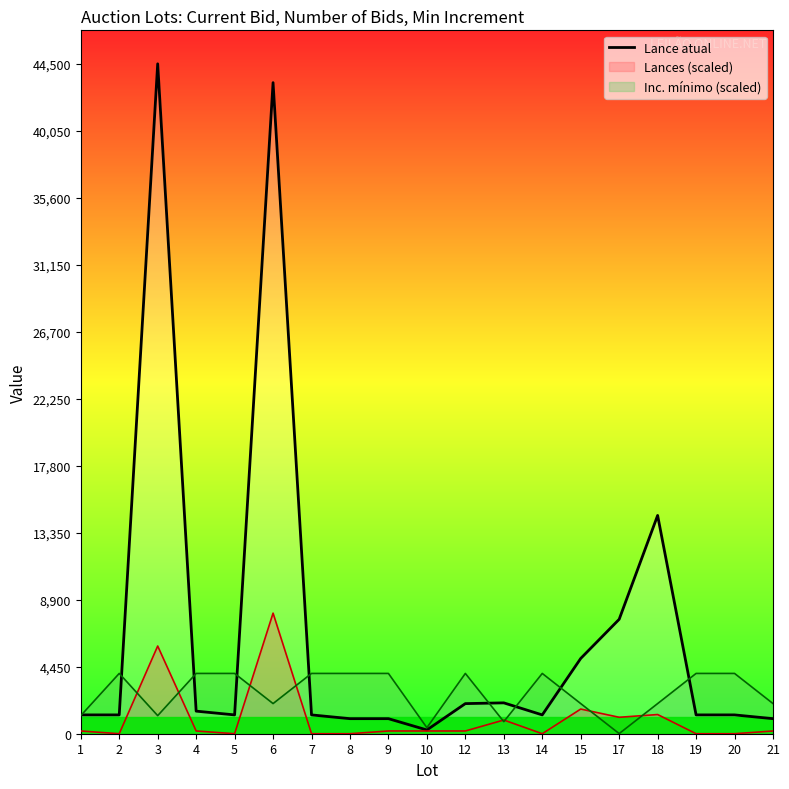

At which category does the data reach its first local valley?

5